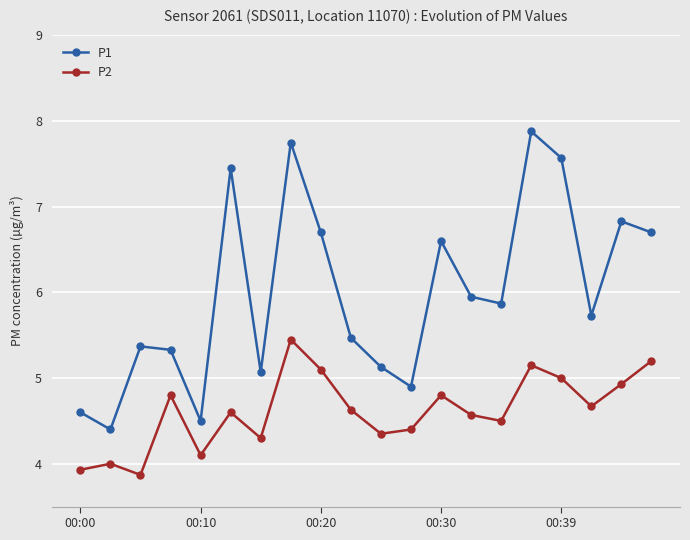

List the series in order of their overall mean, lowest first.

P2, P1